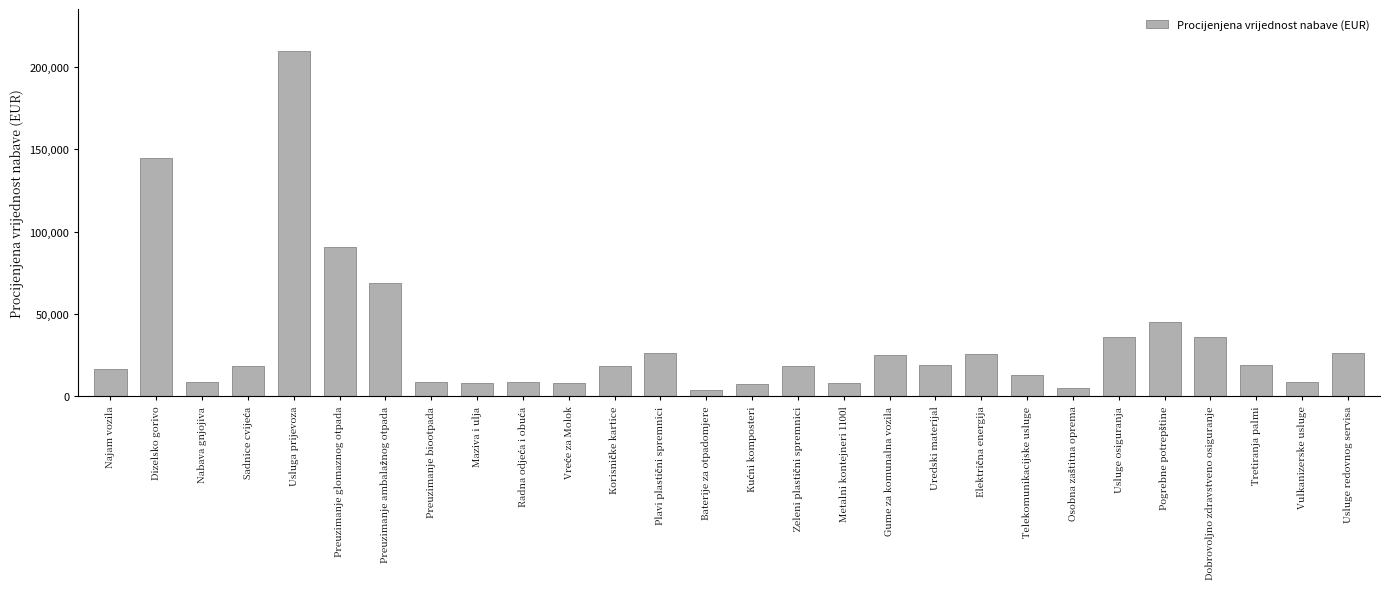

What is the average value?

33358.2